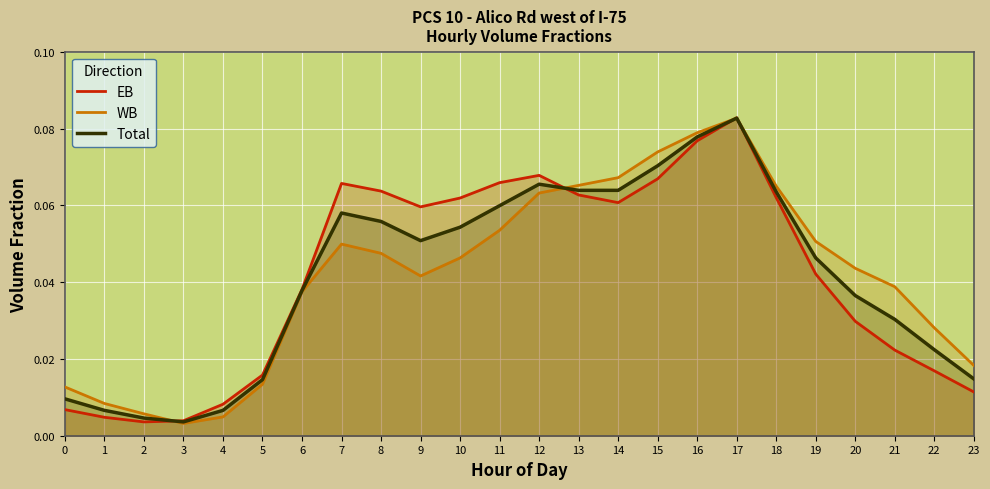

How many times do EB and WB cross each other?

4